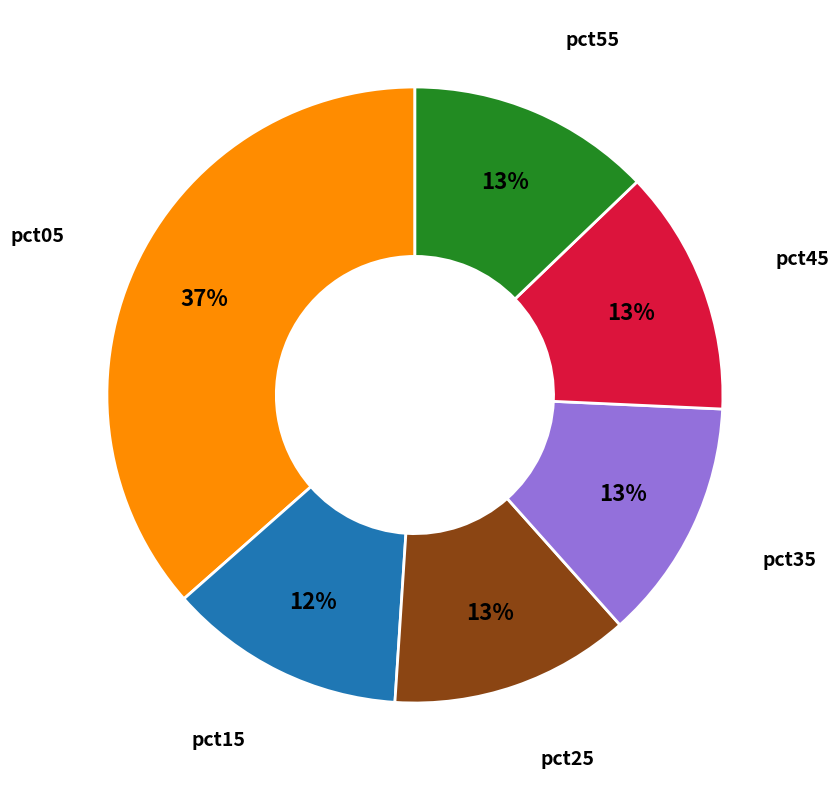

To the nearest percent, what is the average slice percentage?

17%